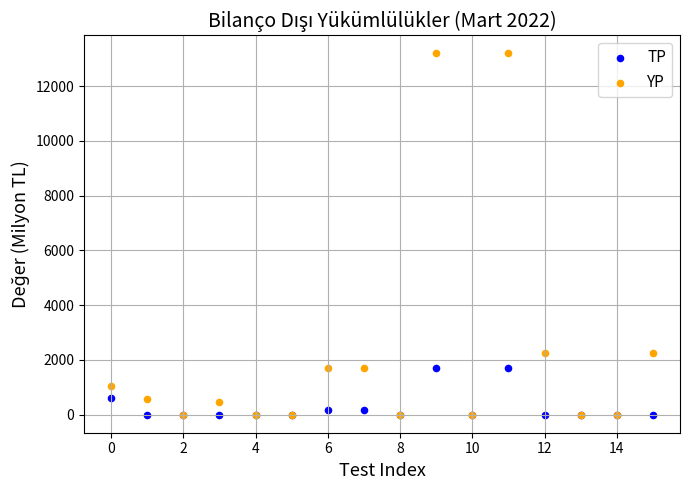

Which series has the largest Y range (max minus min)?

YP